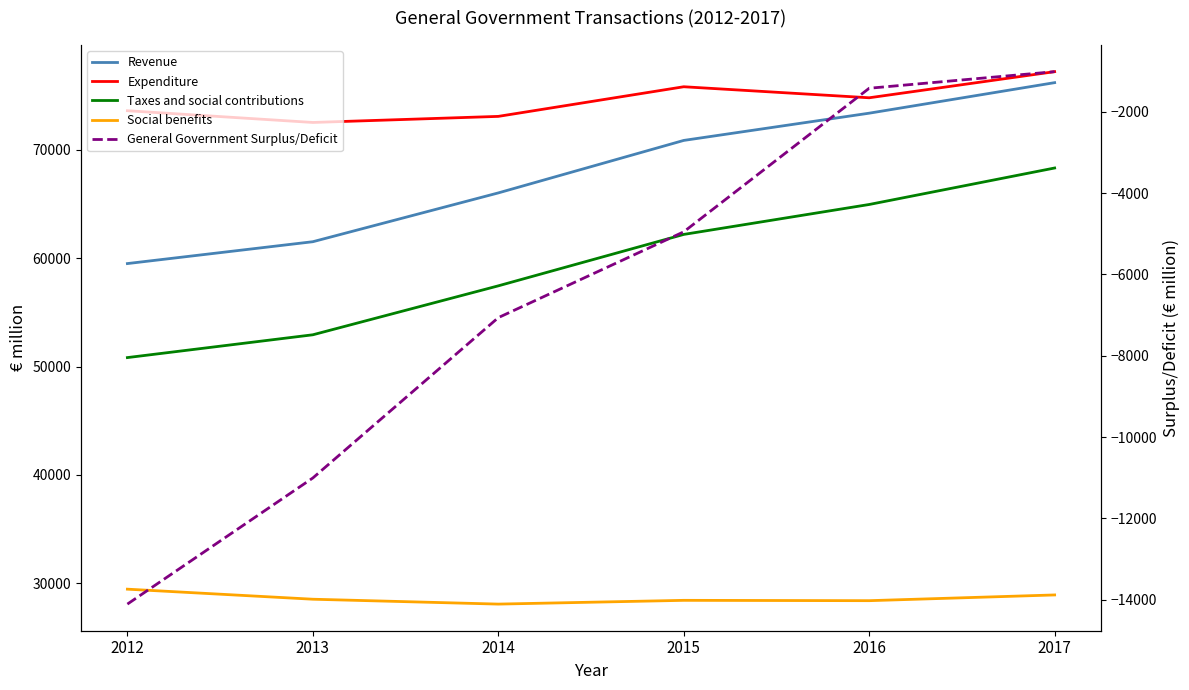

What is the total value across all series at 2013?

204483